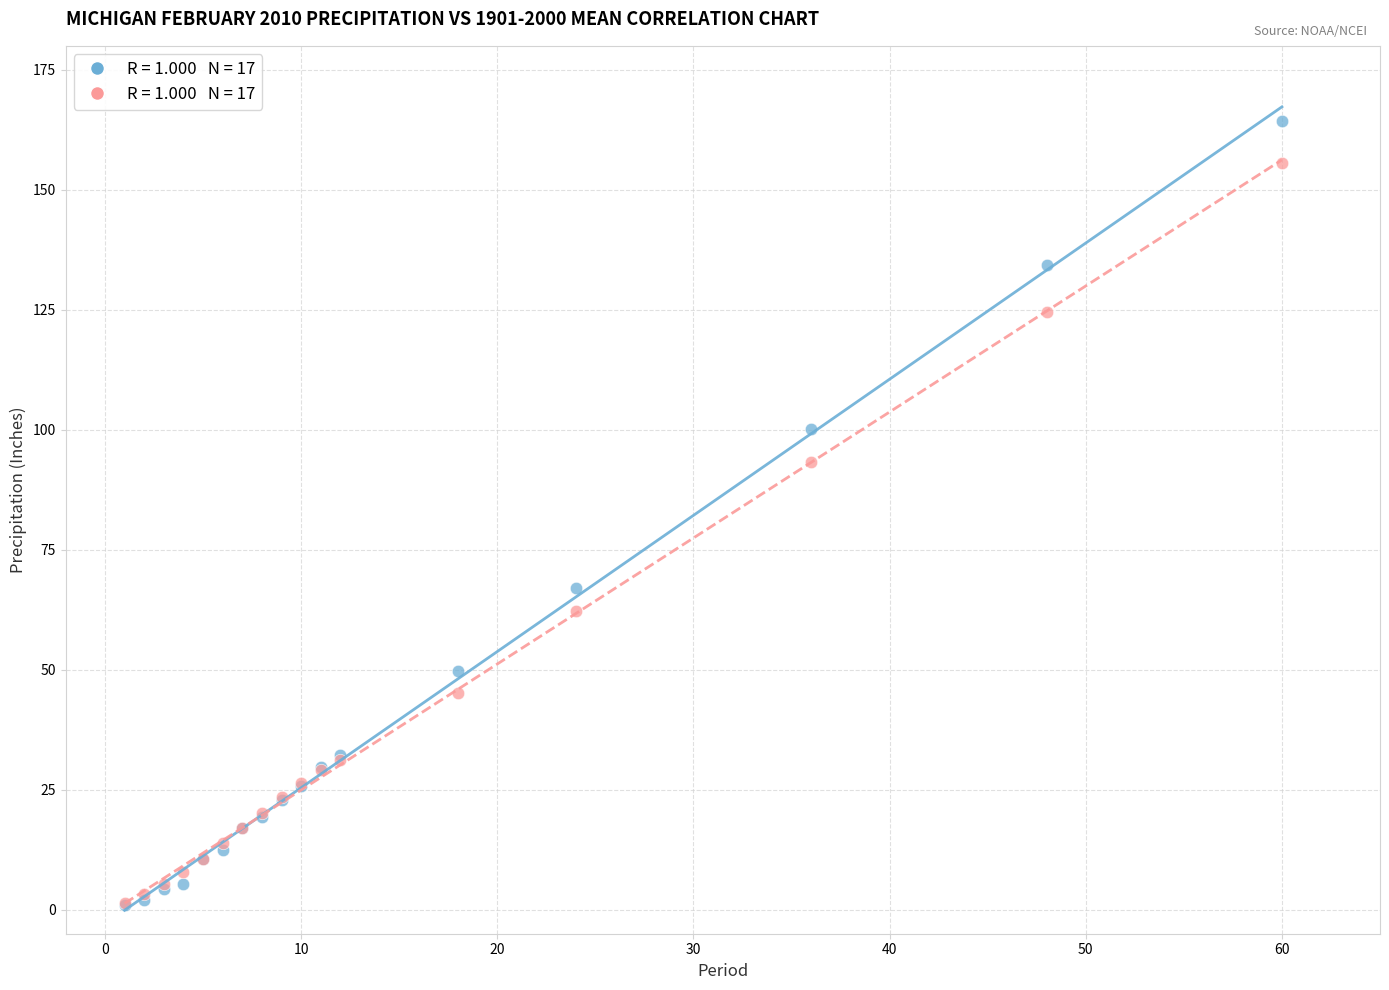

Across all series, what Y value is closest to 82?

93.4